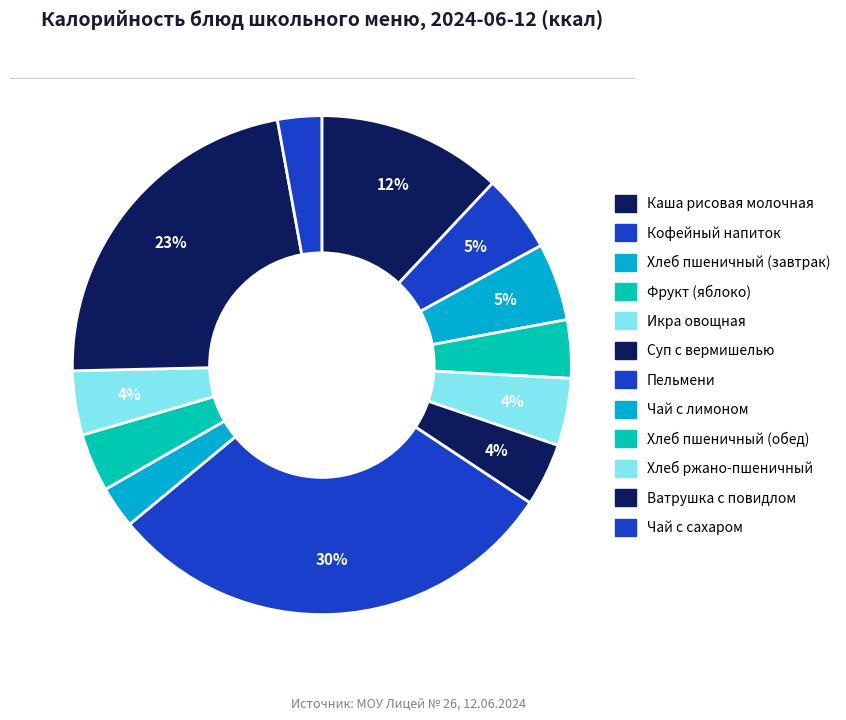

Does any single category account for the majority?

No